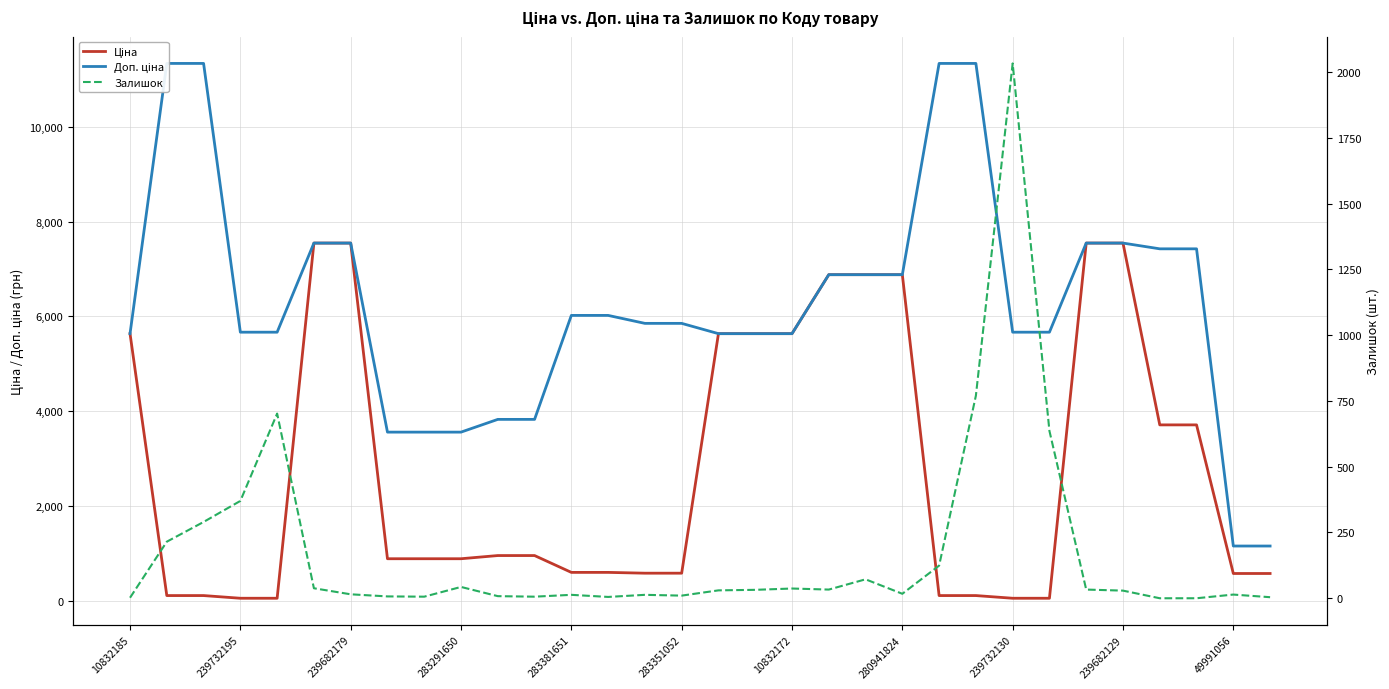

What is the difference between the second highest and second lowest values in the Ціна series?

7489.2